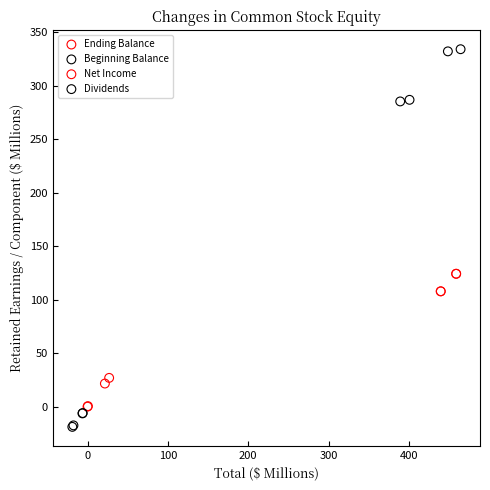

Which series reaches the maximum Y coordinate?

Beginning Balance